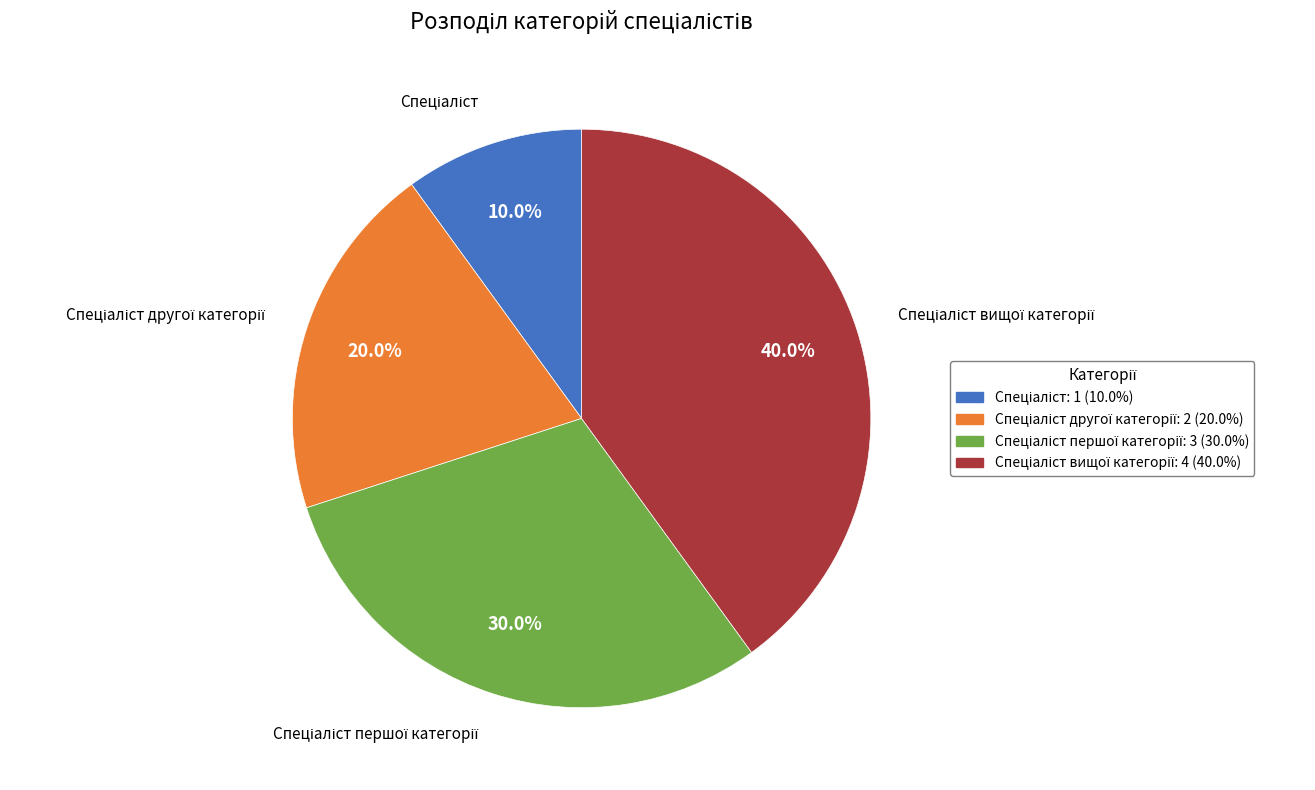

Is there any slice that represents more than half of the pie?

No